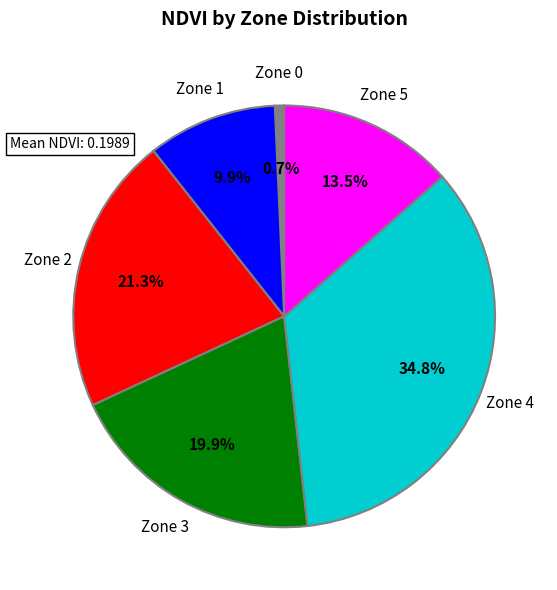

Is there a majority slice in this chart?

No